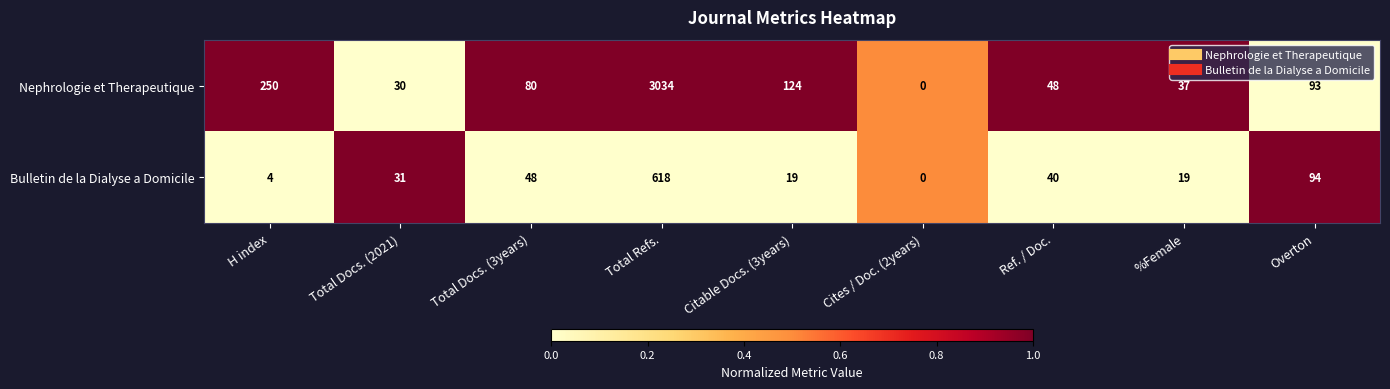

How many distinct data groups are displayed?

2